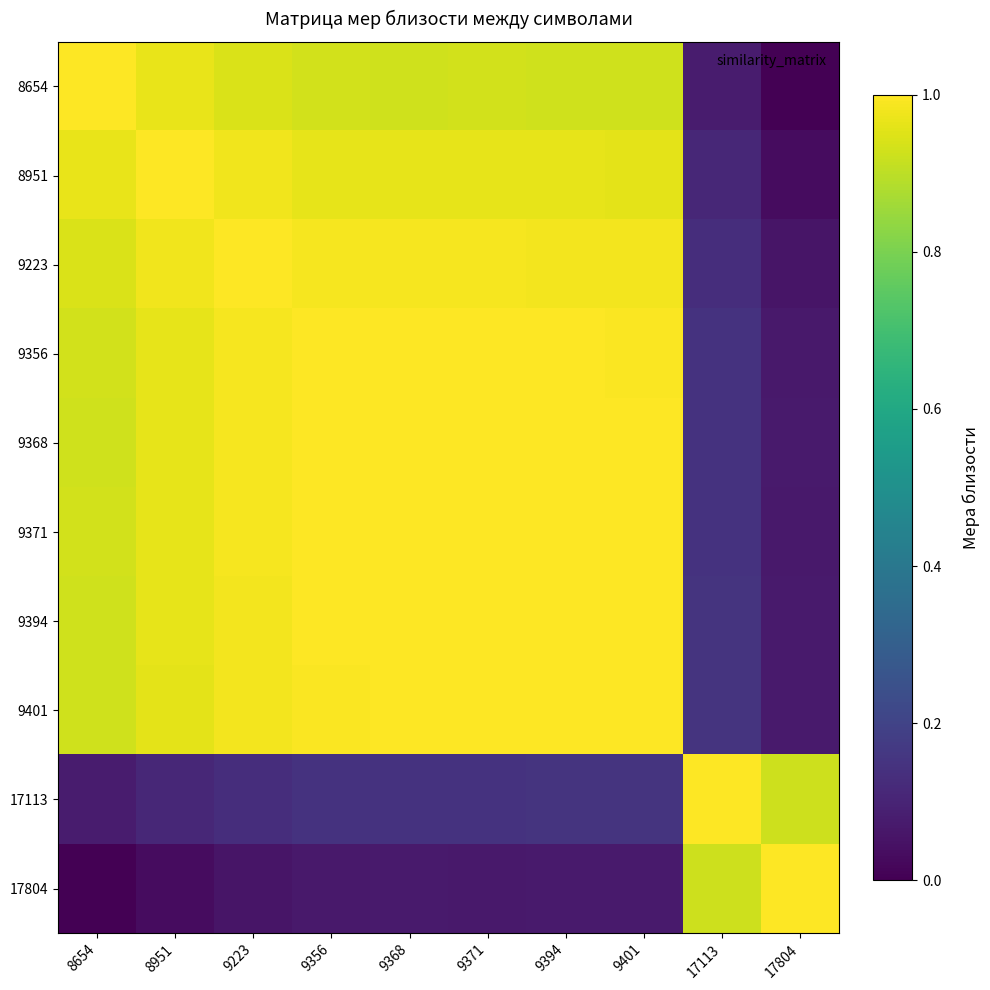

Which series has the largest range (max minus min)?

8654